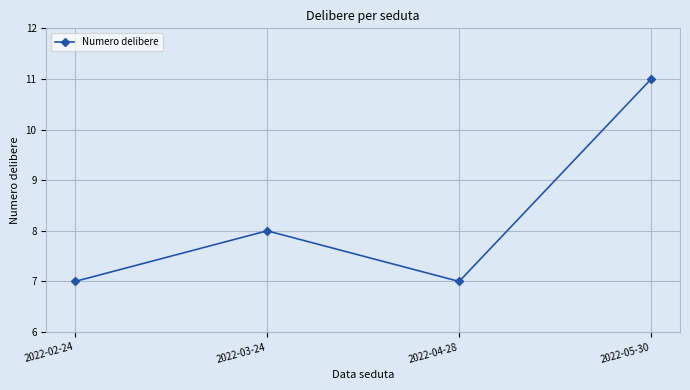

How many lines are shown in the chart?

1